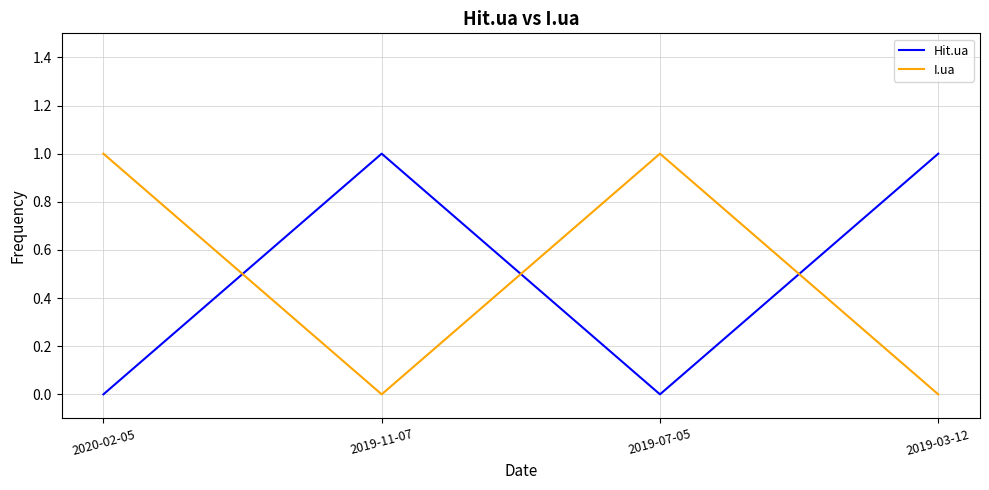

Is it true that Hit.ua equals 1 at 2020-02-05?

False